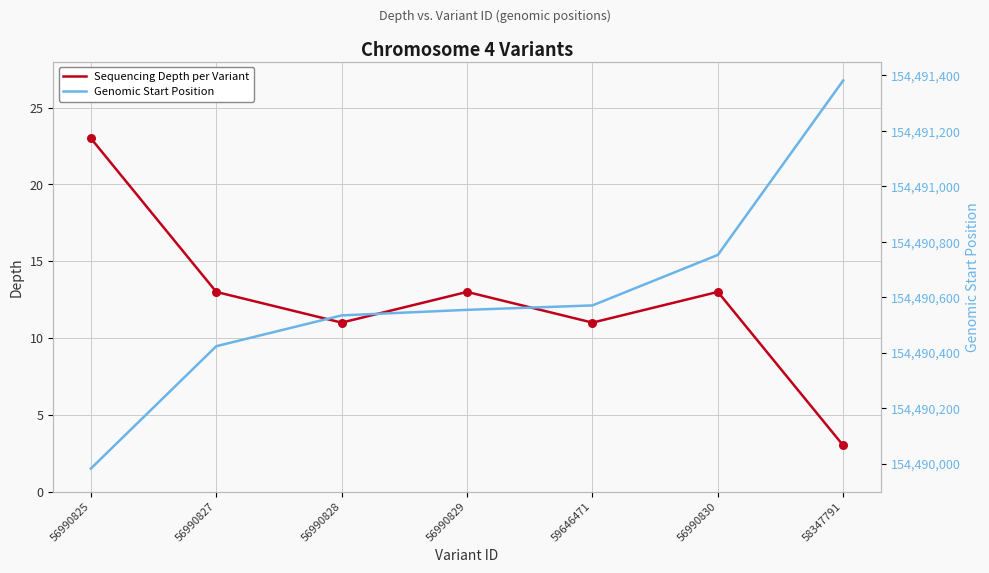

Which series contains the lowest Y value?

Sequencing Depth per Variant